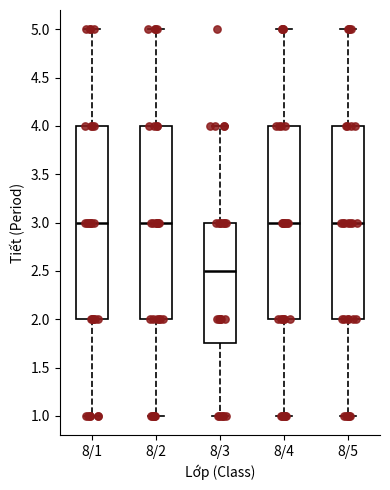

Reading left to right, read every box against the y-axis: the position of its median line, the range the box covers, and the ends of its whiskers. The values are not printed on the chart, so give them approximately, as read against the axis.

8/1: median 3.00, box 2.00 to 4.00, whiskers 1.00 to 5.00
8/2: median 3.00, box 2.00 to 4.00, whiskers 1.00 to 5.00
8/3: median 2.50, box 1.75 to 3.00, whiskers 1.00 to 4.00
8/4: median 3.00, box 2.00 to 4.00, whiskers 1.00 to 5.00
8/5: median 3.00, box 2.00 to 4.00, whiskers 1.00 to 5.00